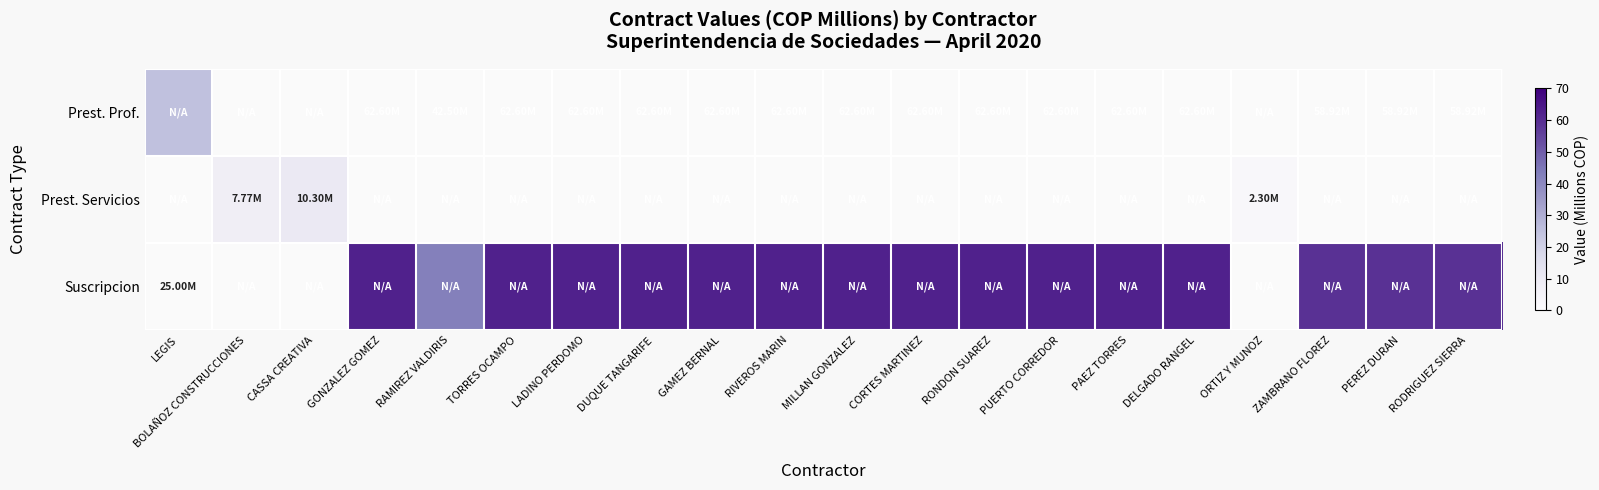

At LEGIS, list the series in order from smallest to largest.

Prest. Prof., Prest. Servicios, Suscripcion